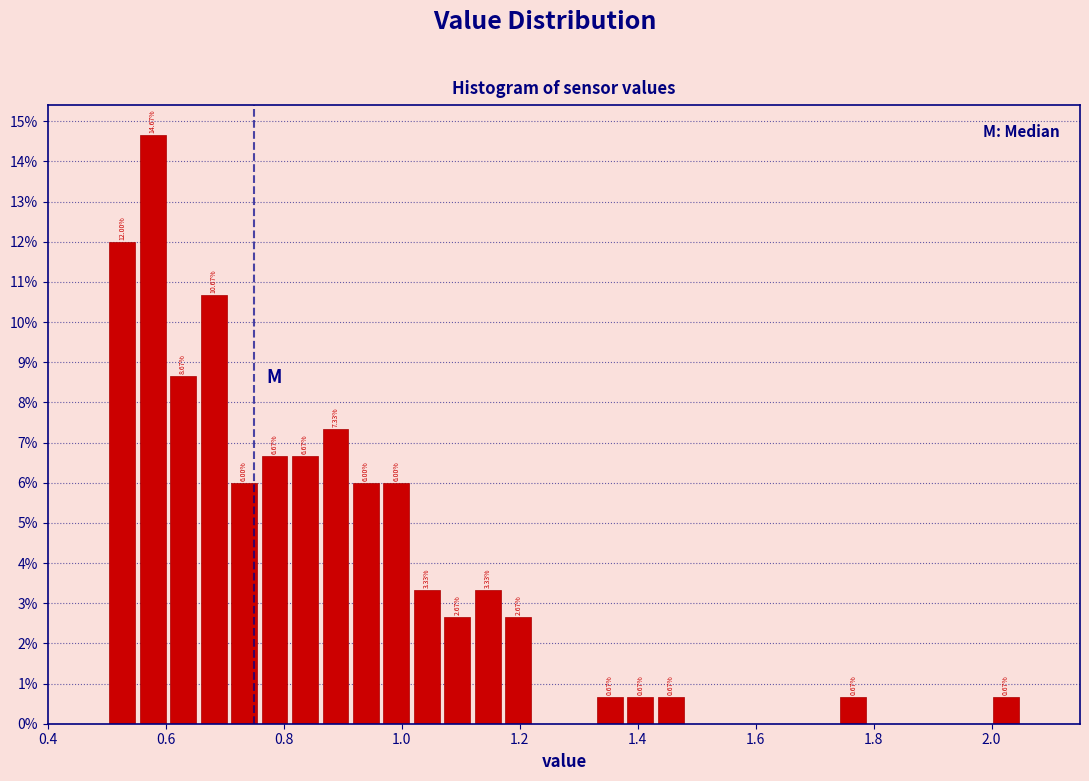

Around what value on the x-axis is the tallest bar? Give the approximate position of its centre, as read against the axis.

0.58